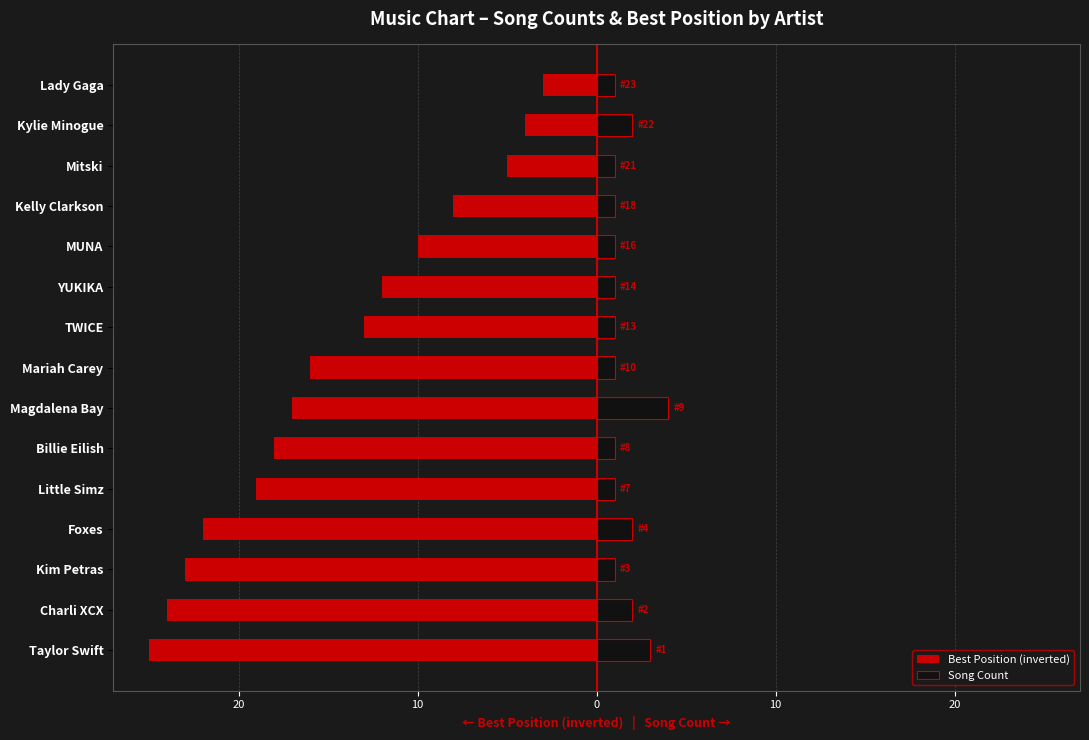

What are all the series names shown in the legend?

Best Position (inverted), Song Count